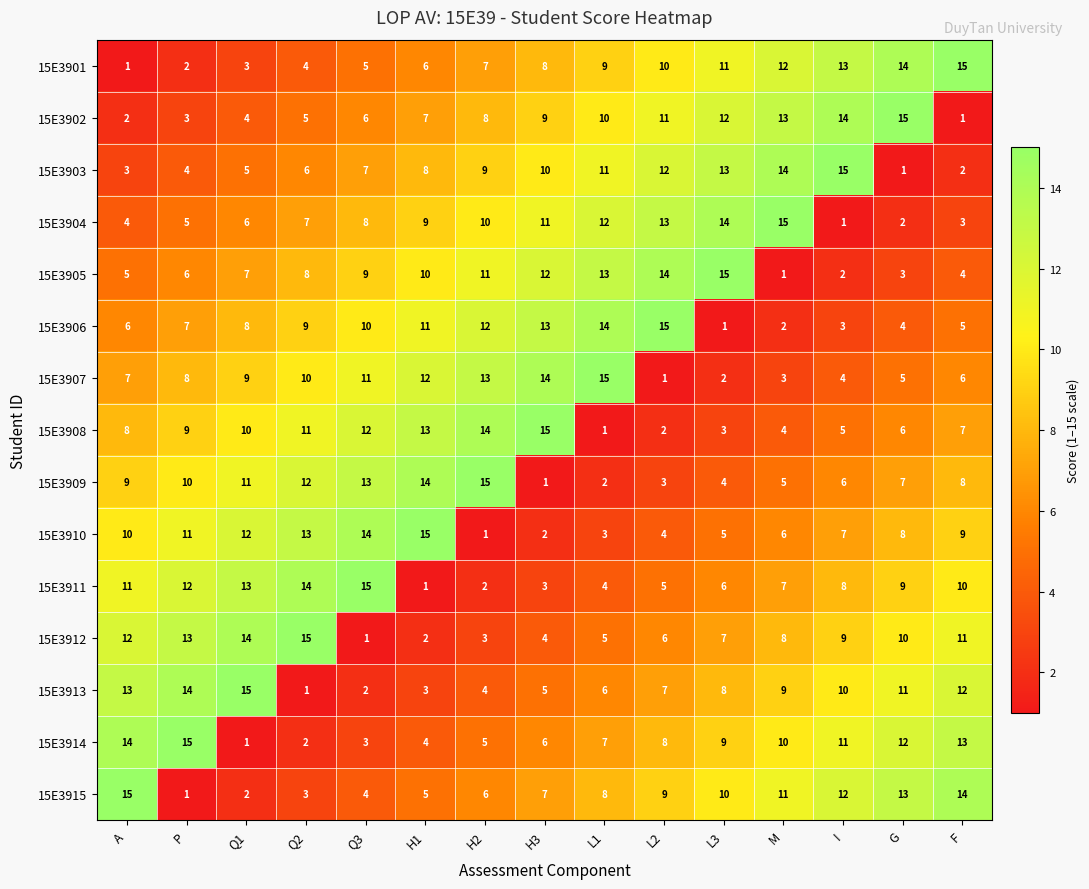

How many categories are shown in the chart?

15